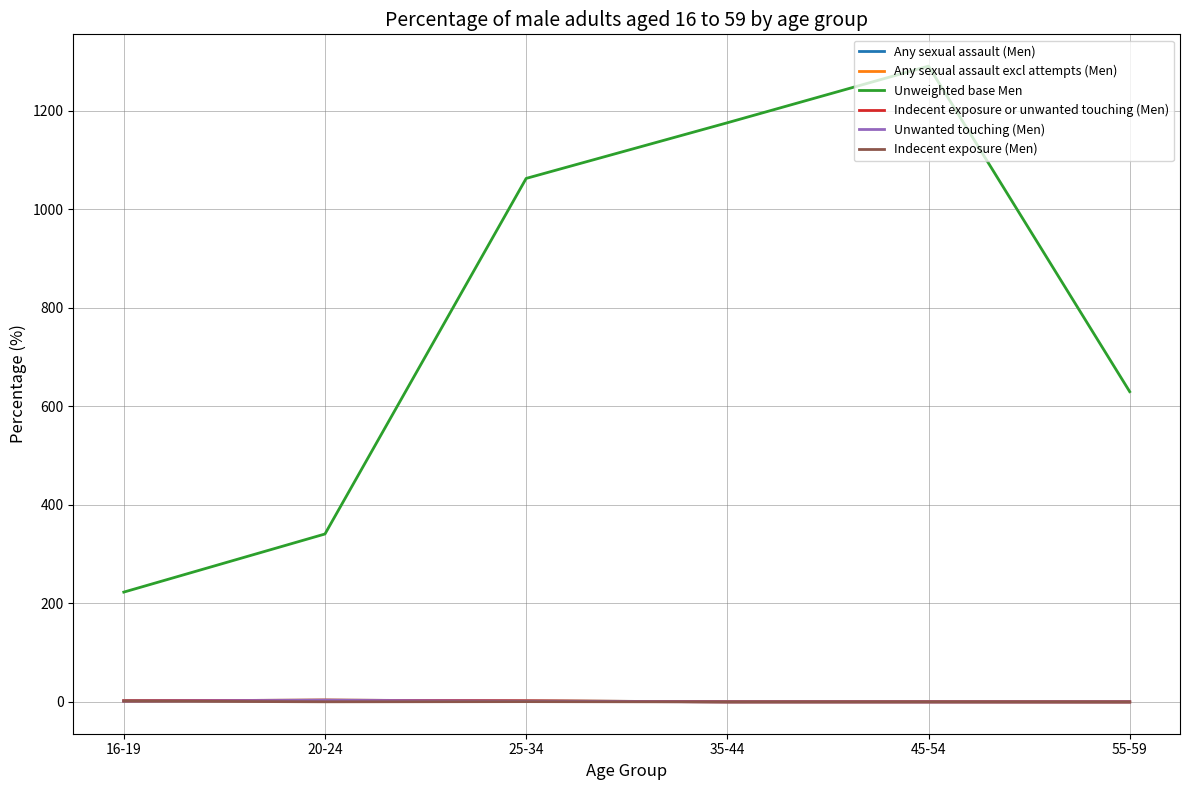

What is the spread (max minus min) of values at 35-44?

1175.9